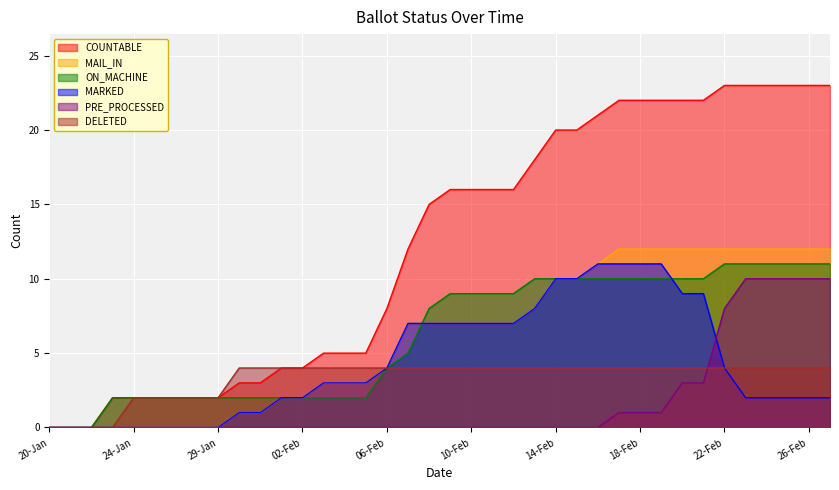

List the labels in order of PRE_PROCESSED value, smallest first.

20-Jan, 21-Jan, 22-Jan, 23-Jan, 24-Jan, 25-Jan, 26-Jan, 27-Jan, 29-Jan, 30-Jan, 31-Jan, 01-Feb, 02-Feb, 03-Feb, 04-Feb, 05-Feb, 06-Feb, 07-Feb, 08-Feb, 09-Feb, 10-Feb, 11-Feb, 12-Feb, 13-Feb, 14-Feb, 15-Feb, 16-Feb, 17-Feb, 18-Feb, 19-Feb, 20-Feb, 21-Feb, 22-Feb, 23-Feb, 24-Feb, 25-Feb, 26-Feb, 27-Feb